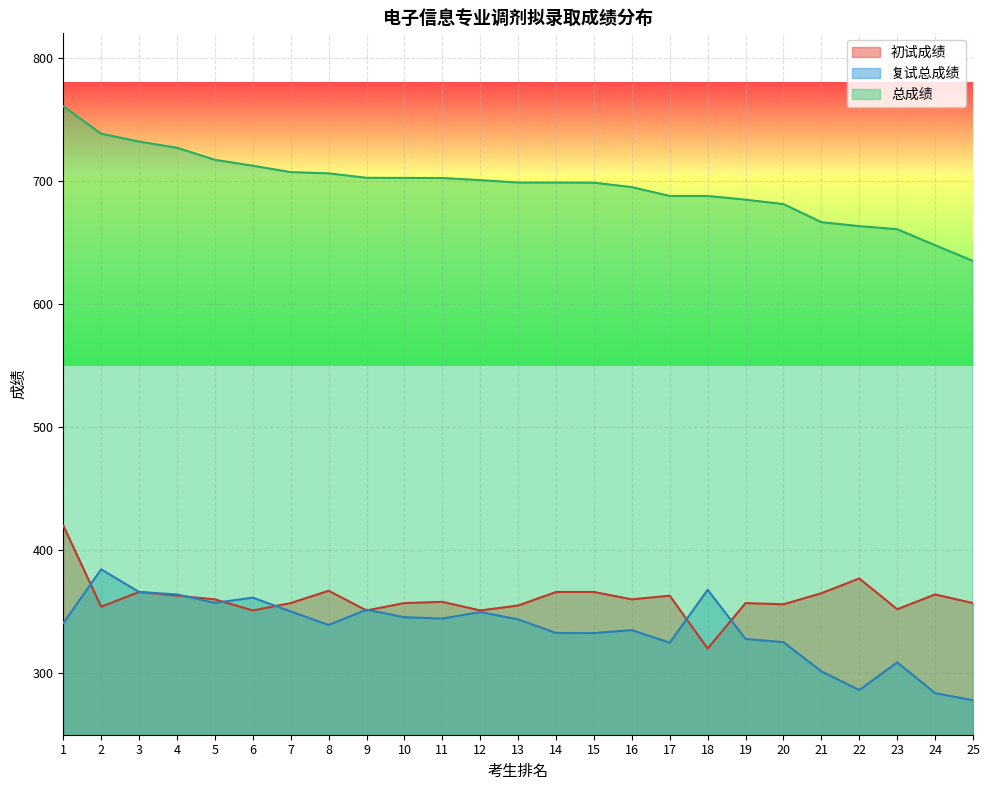

Which series has the largest total across all categories?

总成绩